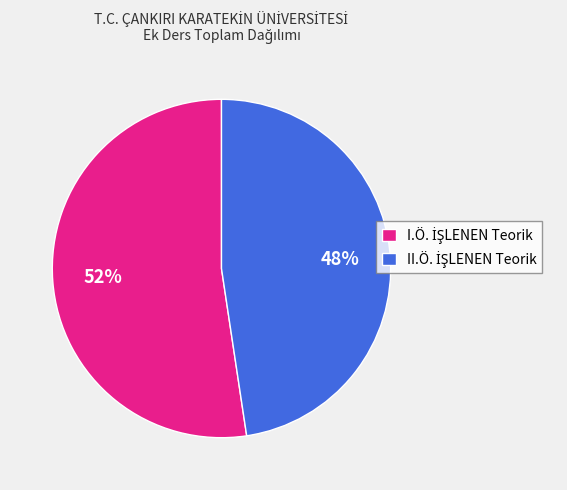

Is there any slice that represents more than half of the pie?

Yes